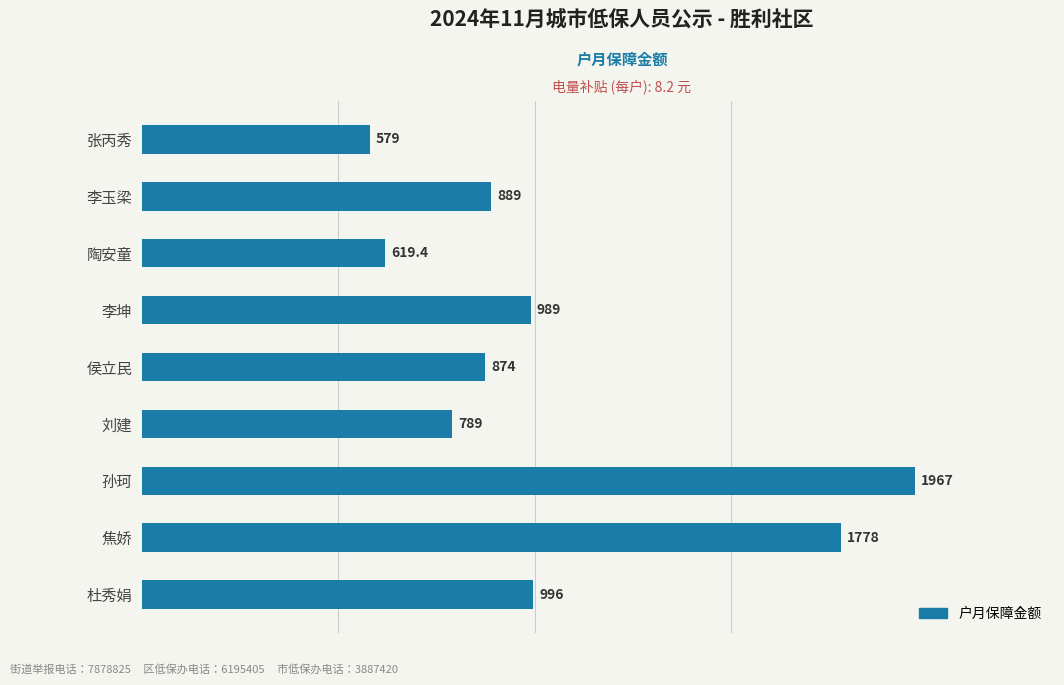

Does the chart contain any negative values?

No